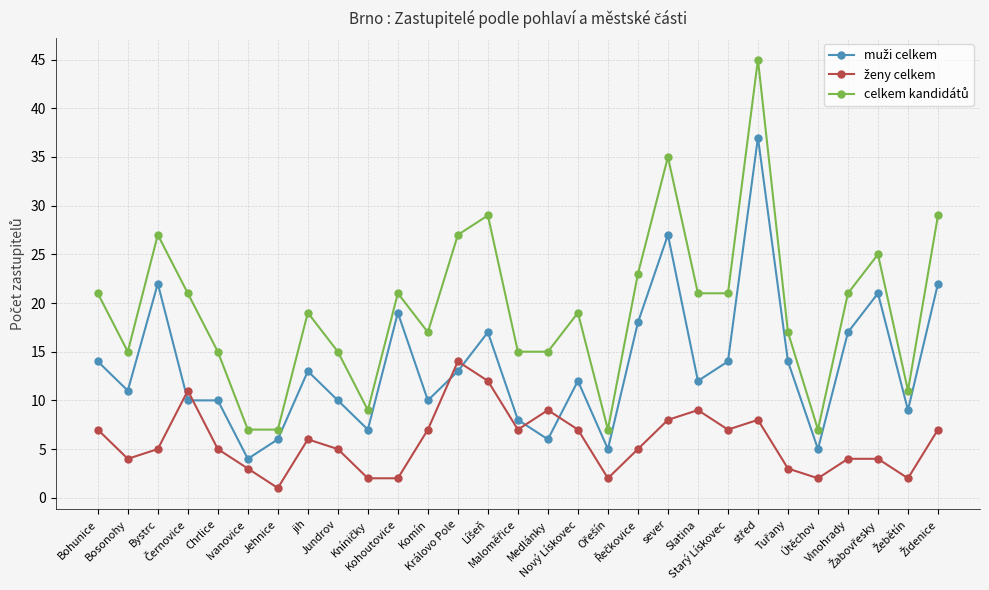

What is the maximum value shown in the chart?

45